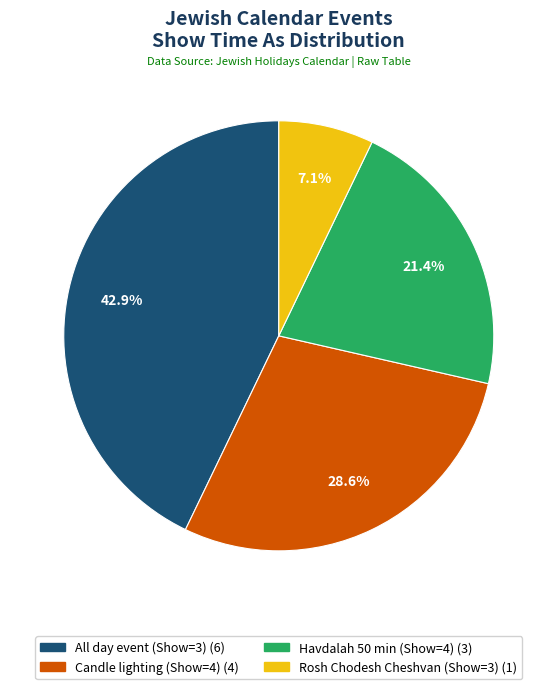

Does any single category account for the majority?

No